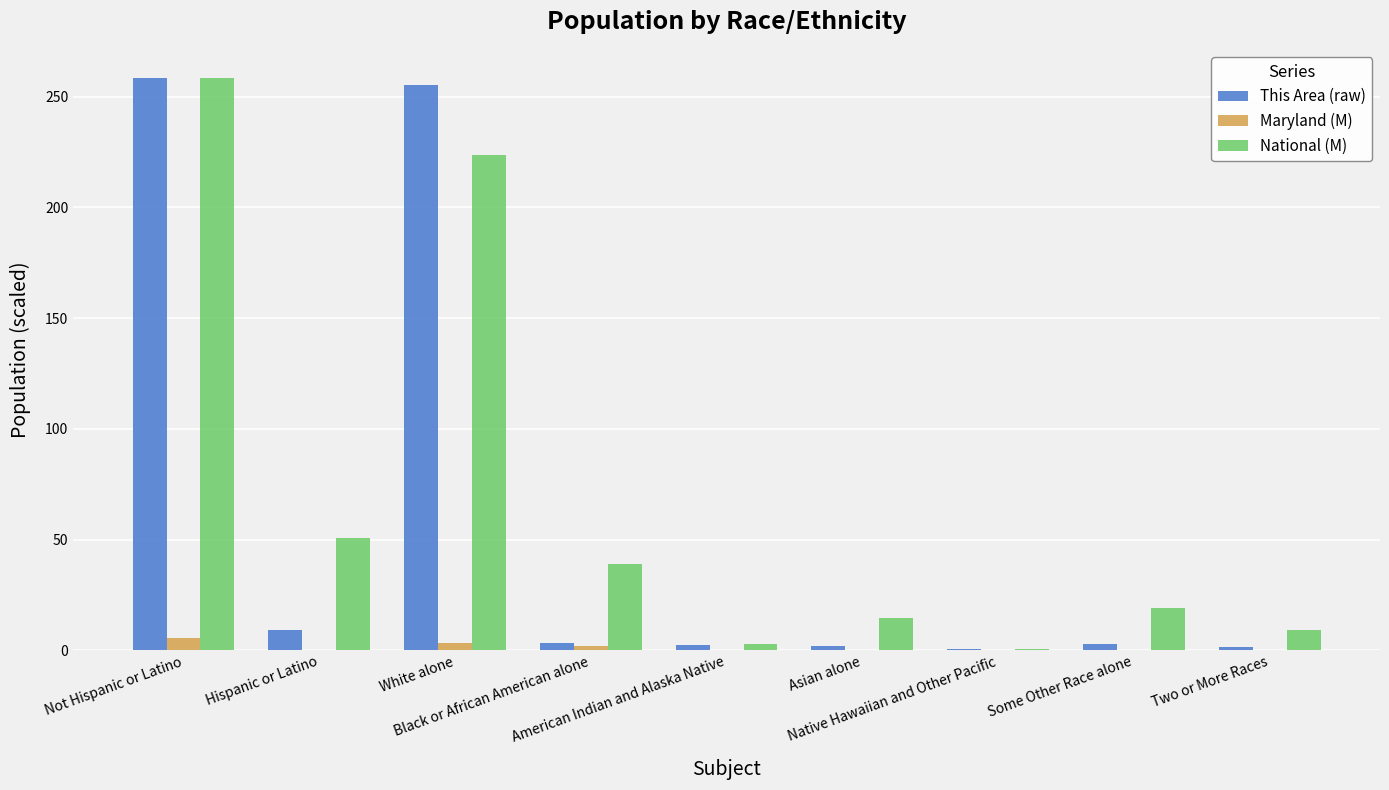

Which label corresponds to the largest value in the chart?

Not Hispanic or Latino